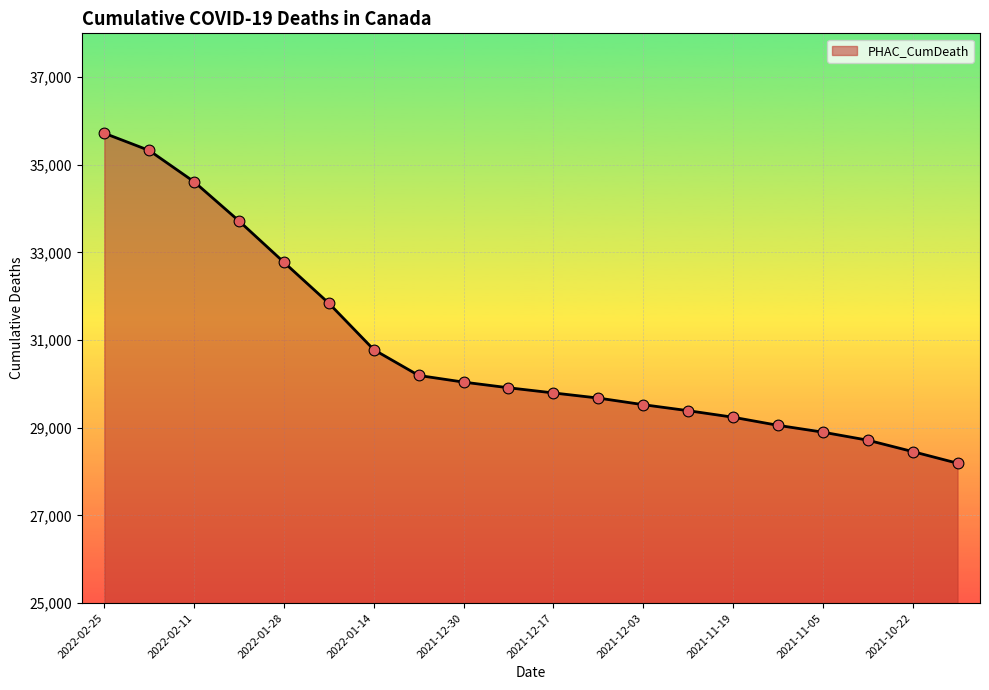

What is the minimum value shown in the chart?

28191